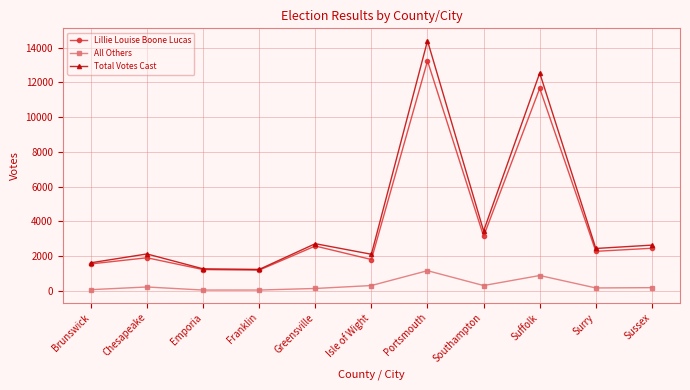

What is the label of the 8th point from the left?

Southampton